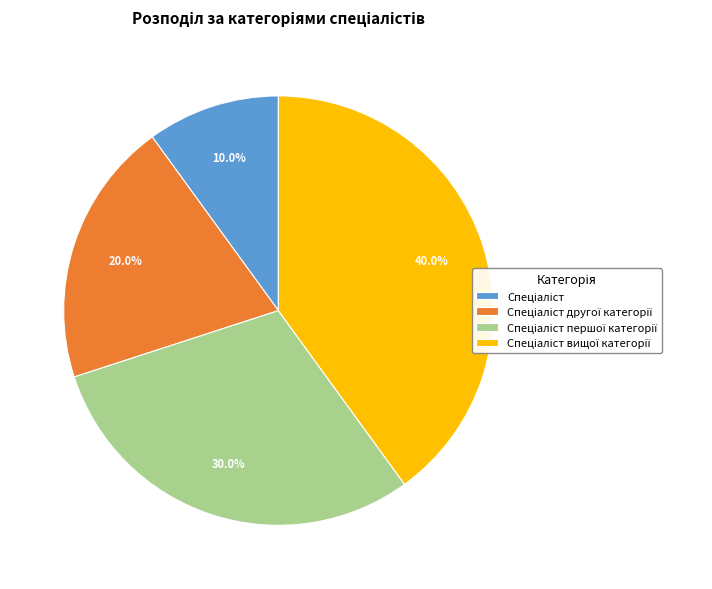

Is there a majority slice in this chart?

No